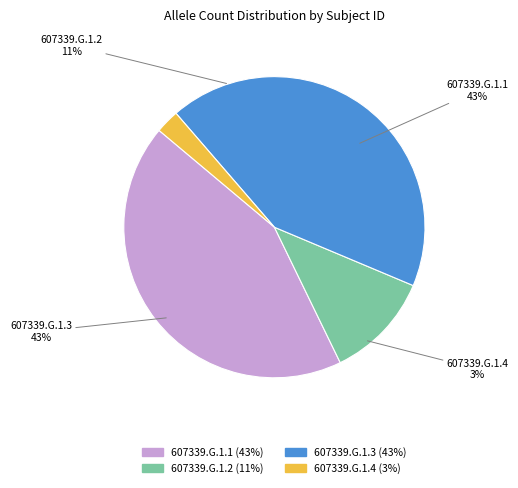

What is the smallest slice in the pie chart?

607339.G.1.4